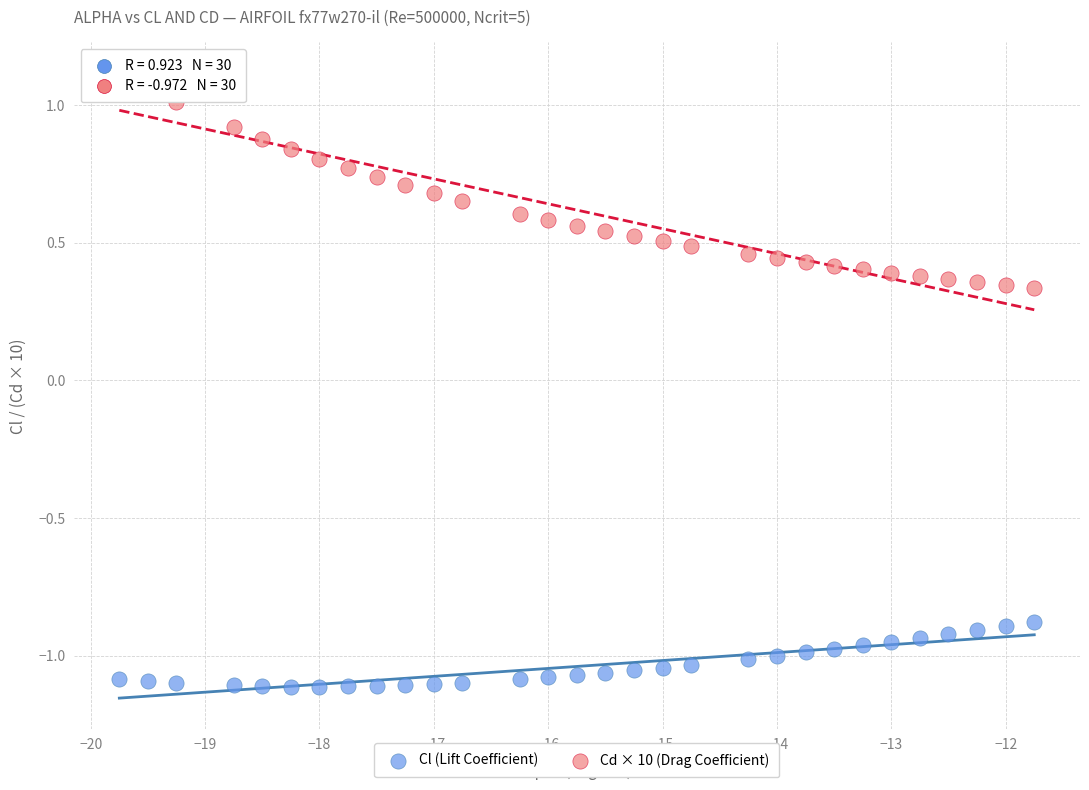

What is the X range (max minus min) for the scatter plot?

8.0